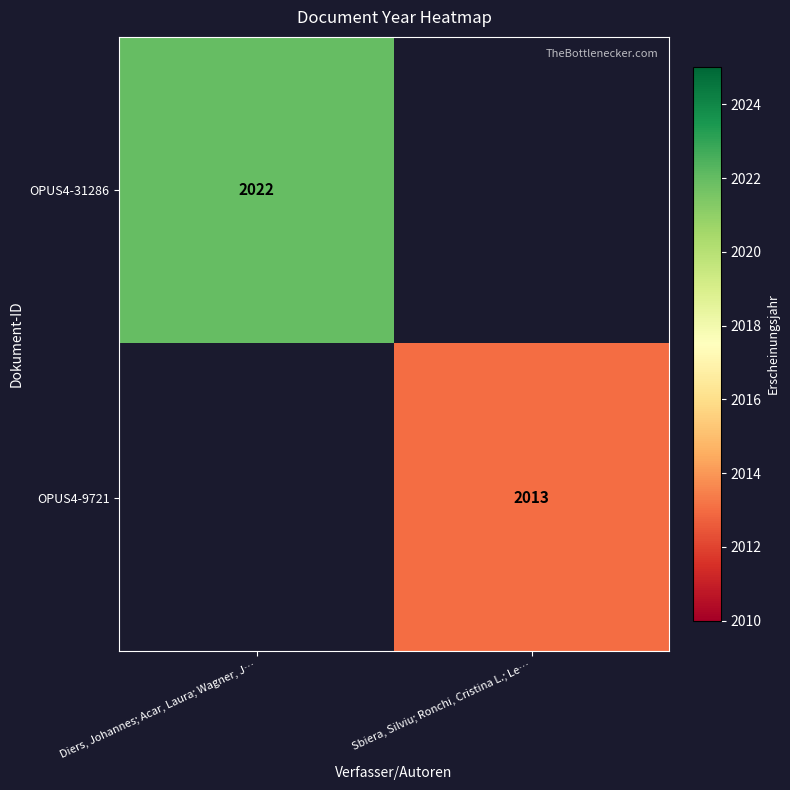

True or false: OPUS4-9721 has a value of 3587 at Sbiera, Silviu; Ronchi, Cristina L.; Le….

False